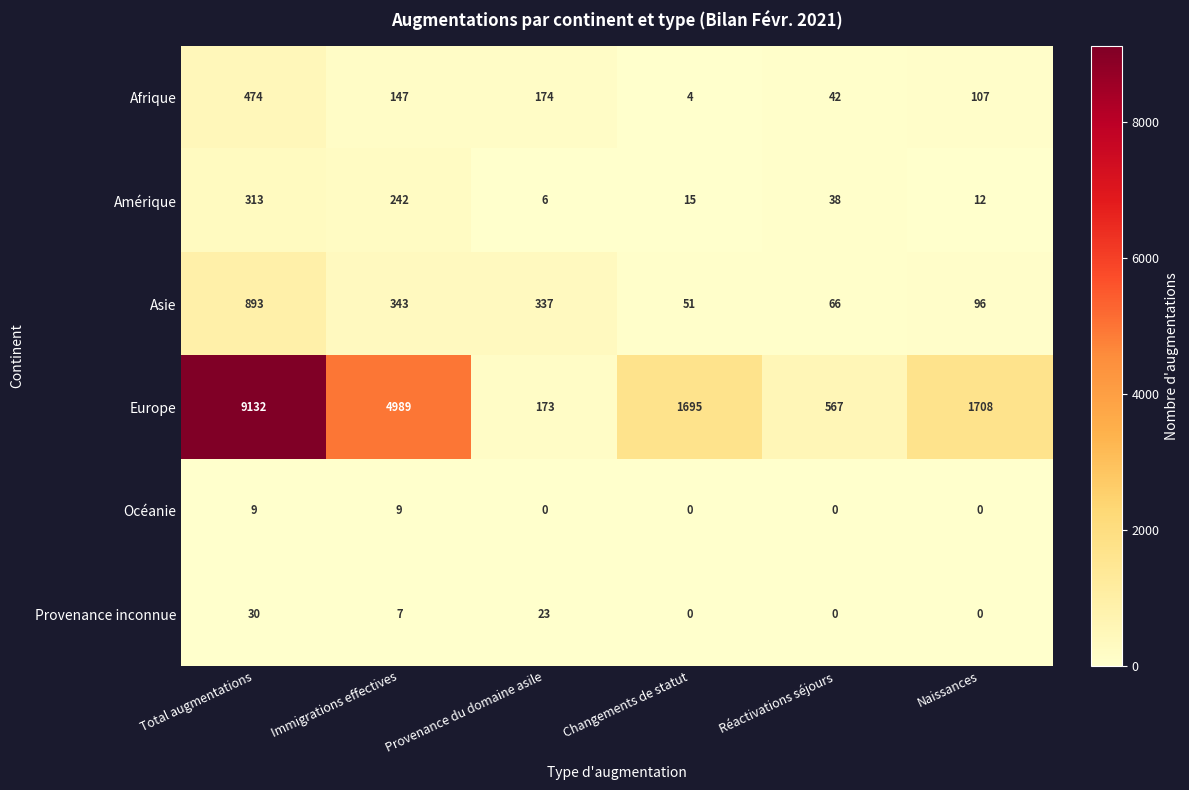

Is it true that Europe equals 820 at Réactivations séjours?

False